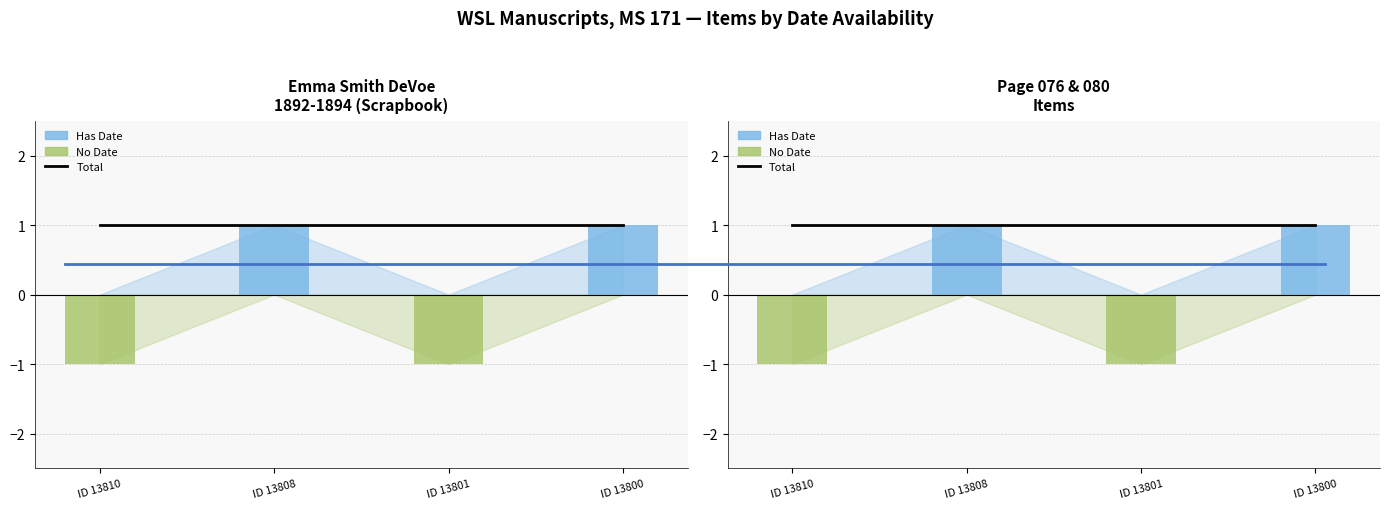

Reading left to right, list all the values displayed in this chart.

Total: ID 13810=1	ID 13808=1	ID 13801=1	ID 13800=1
Has Date: ID 13810=0	ID 13808=1	ID 13801=0	ID 13800=1
No Date: ID 13810=-1	ID 13808=0	ID 13801=-1	ID 13800=0